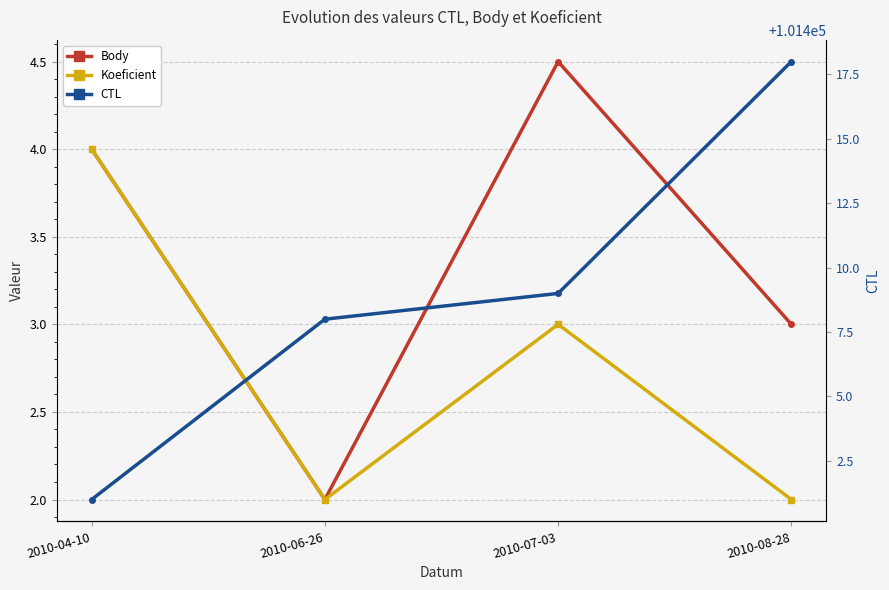

What is the minimum value for Body?

2.0